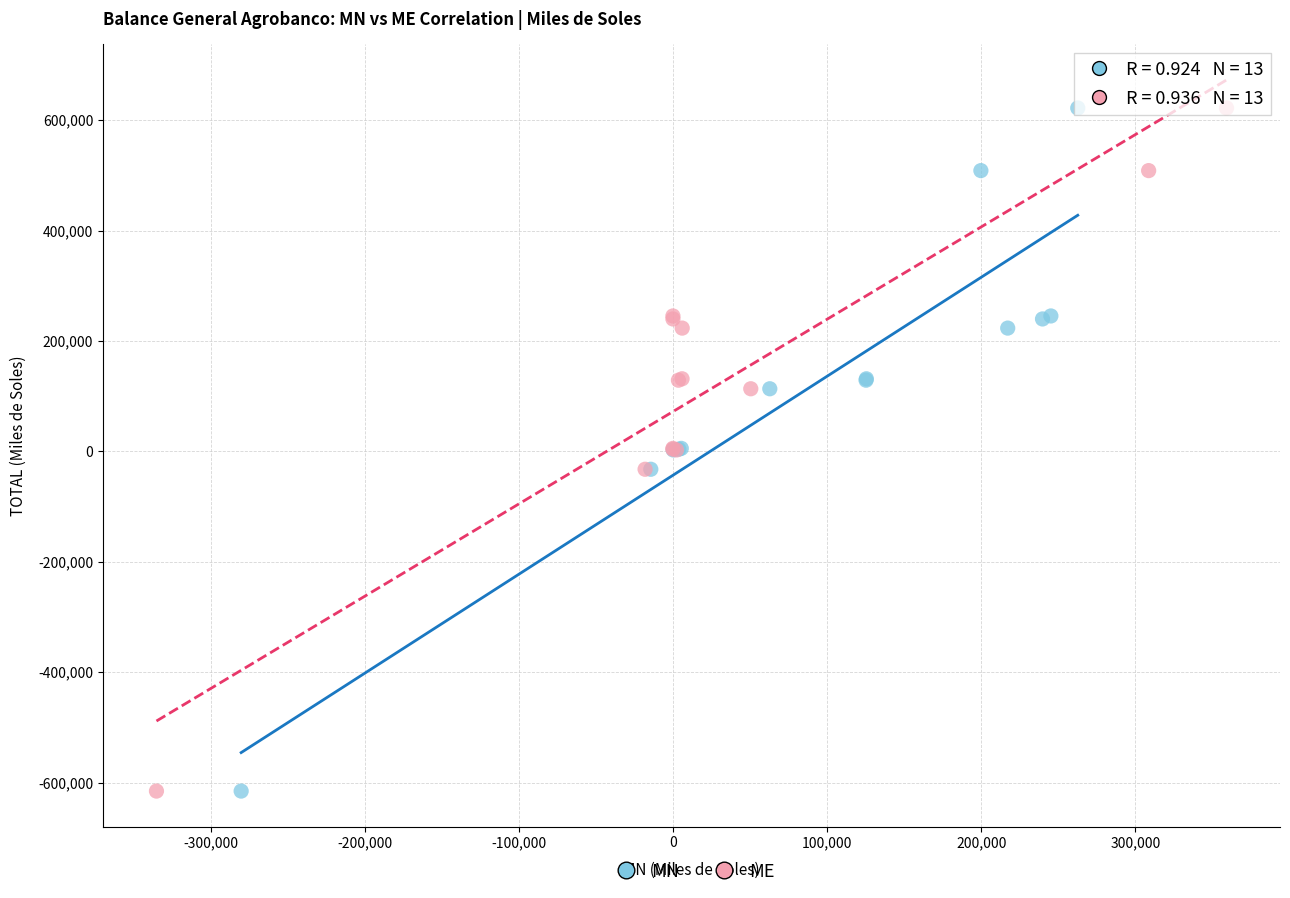

What are all the series names shown in the legend?

MN, ME